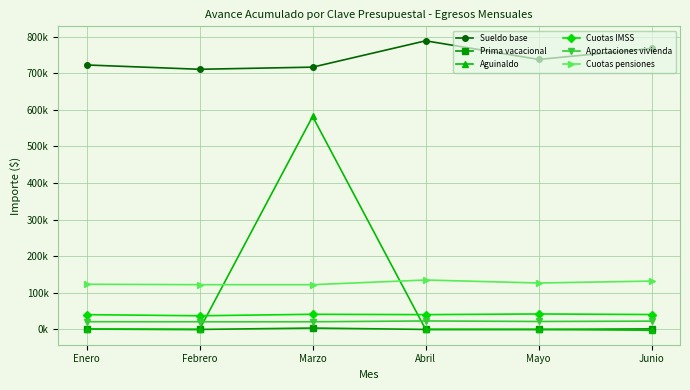

What is the sum of the Prima vacacional values at Junio and Marzo?

5331.6